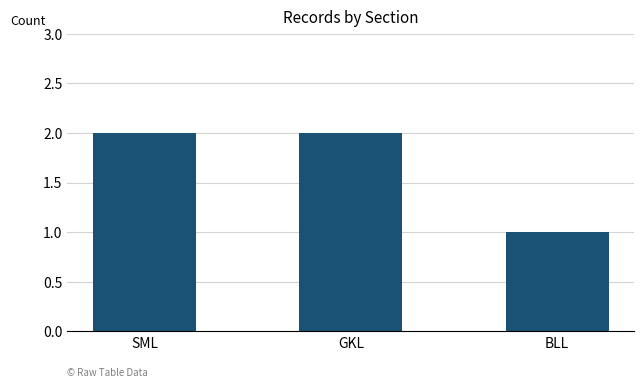

Read the value at BLL.

1